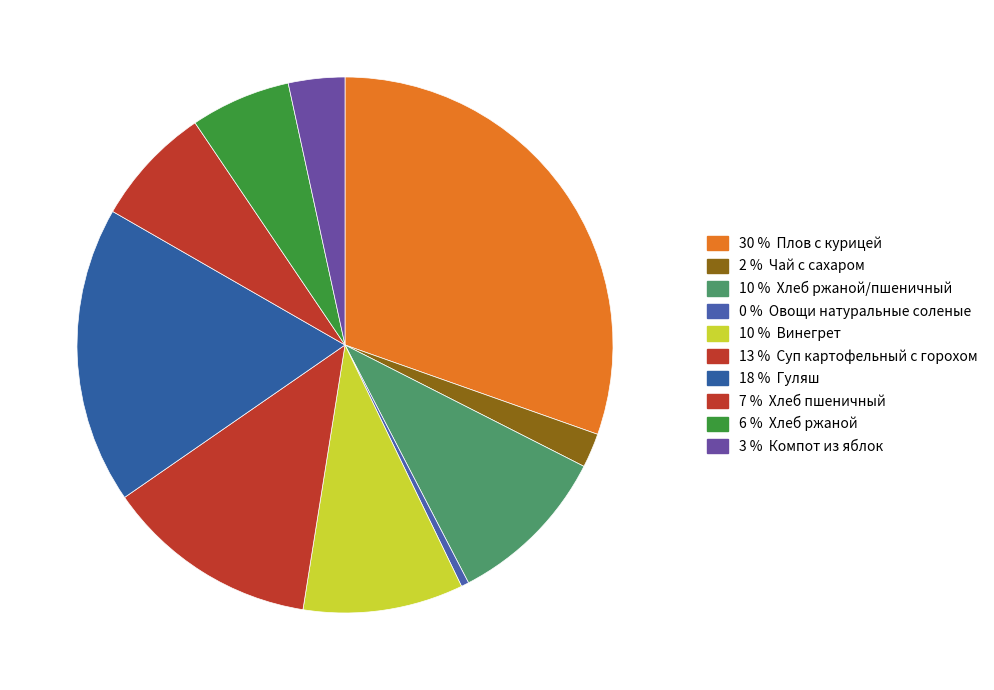

What is the smallest slice in the pie chart?

Овощи натуральные соленые